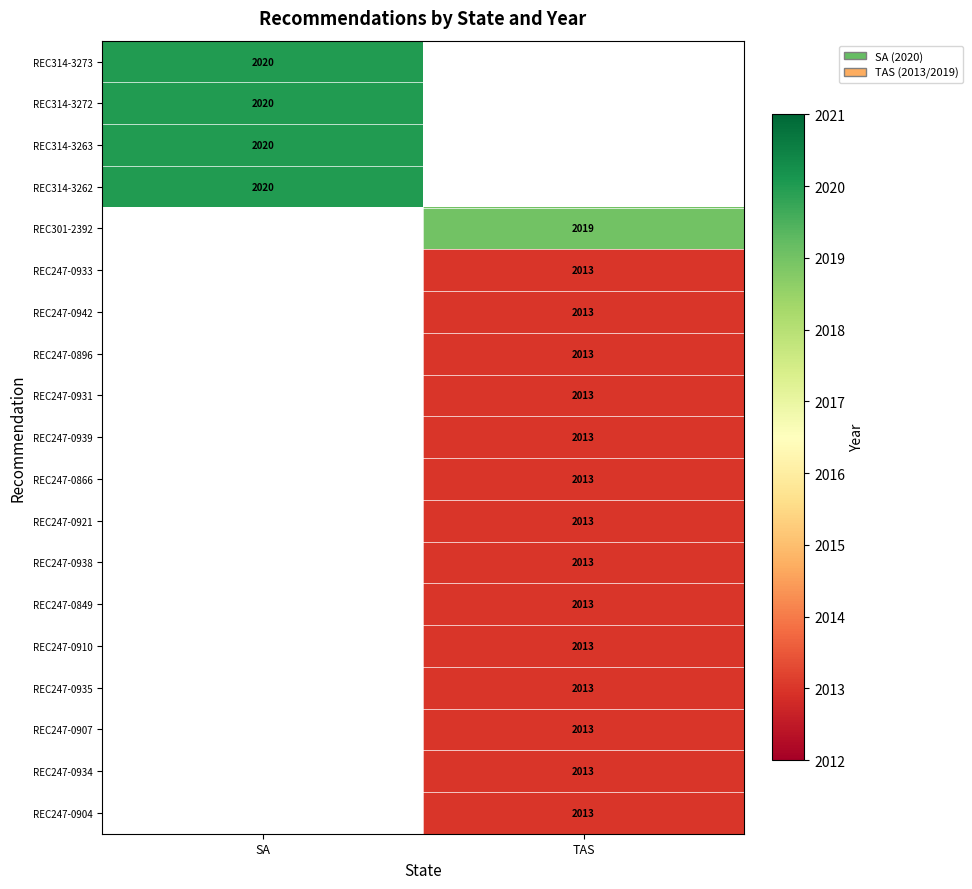

True or false: REC314-3272 has a value of 2020 at SA.

True